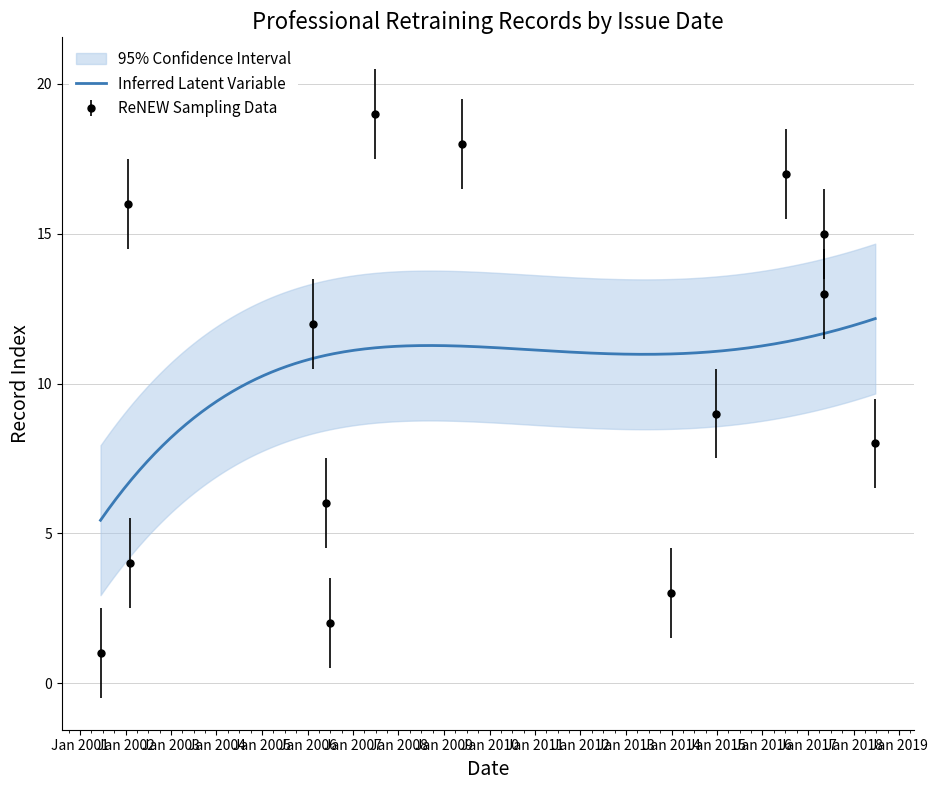

What is the change in value from 2002-01-24 to 2018-06-24?

-8